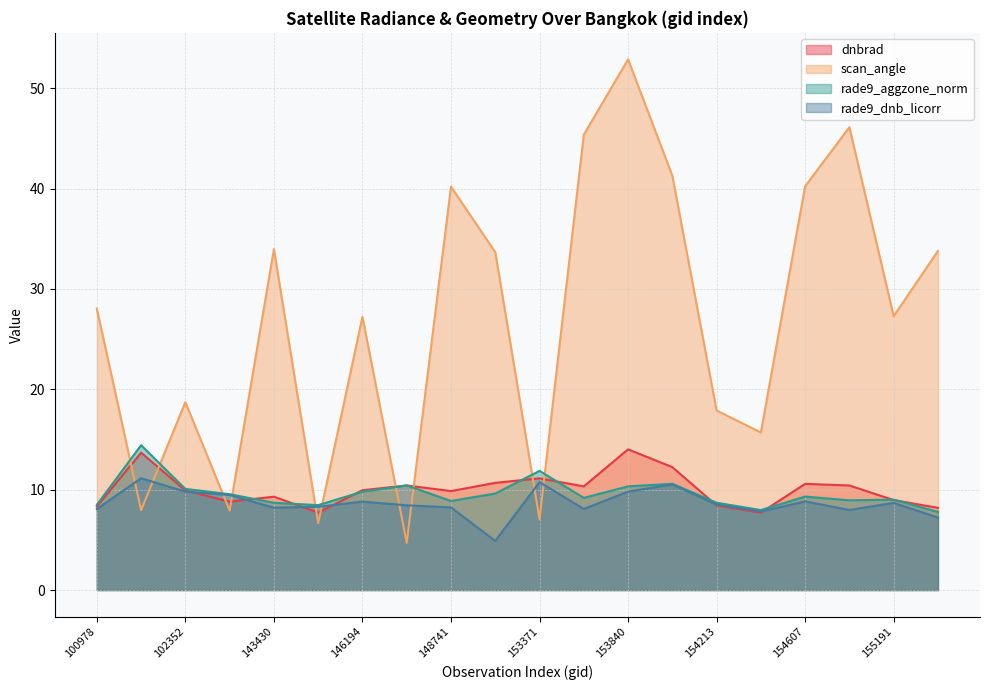

Reading left to right, list all the values displayed in this chart.

dnbrad: 8.3	13.7	9.9	8.8	9.3	7.7	9.9	10.4	9.9	10.7	11.1	10.3	14.0	12.2	8.4	7.7	10.6	10.4	9.0	8.2
scan_angle: 28.0	8.0	18.7	7.9	34.0	6.7	27.2	4.7	40.2	33.7	7.1	45.4	52.9	41.3	17.9	15.7	40.2	46.1	27.3	33.8
rade9_aggzone_norm: 8.5	14.4	10.1	9.5	8.7	8.5	9.8	10.4	8.9	9.6	11.9	9.2	10.3	10.6	8.7	8.0	9.3	8.9	9.0	7.8
rade9_dnb_licorr: 8.1	11.1	9.8	9.5	8.2	8.3	8.8	8.4	8.2	4.9	10.8	8.1	9.8	10.5	8.5	7.8	8.8	8.0	8.7	7.2